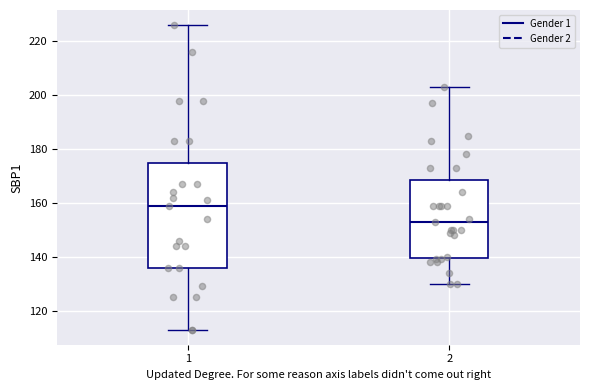

Reading left to right, transcribe this box plot: for each box, give where its median line is, the range the box spans, and where its two whiskers end, as read against the y-axis. The values are not printed on the chart, so give them approximately, as read against the axis.

1: median 160, box 136 to 176, whiskers 114 to 226
2: median 154, box 140 to 168, whiskers 130 to 204